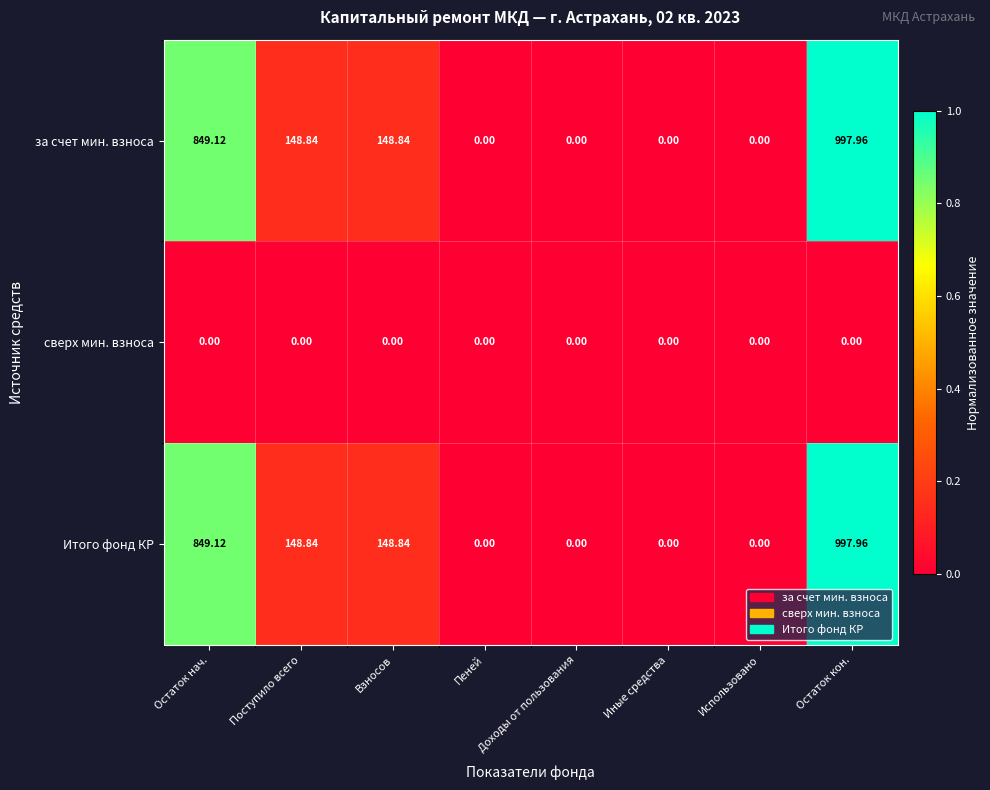

Which category has the highest value in the за счет мин. взноса series?

Остаток кон.